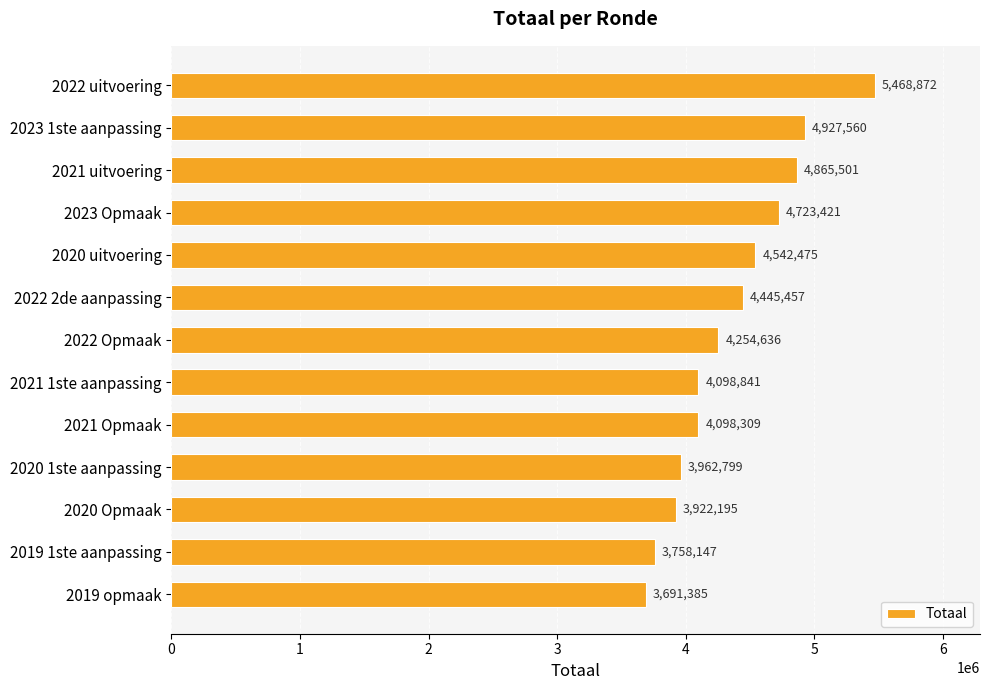

How many data points does each series have?

13